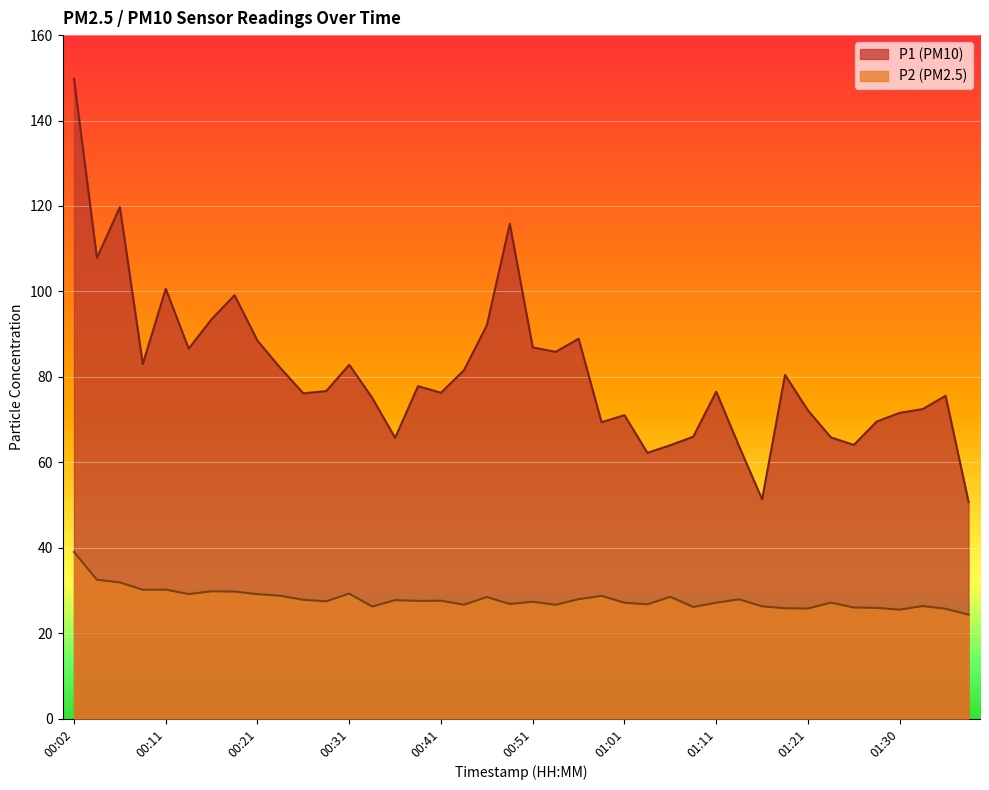

What are all the series names shown in the legend?

P1, P2